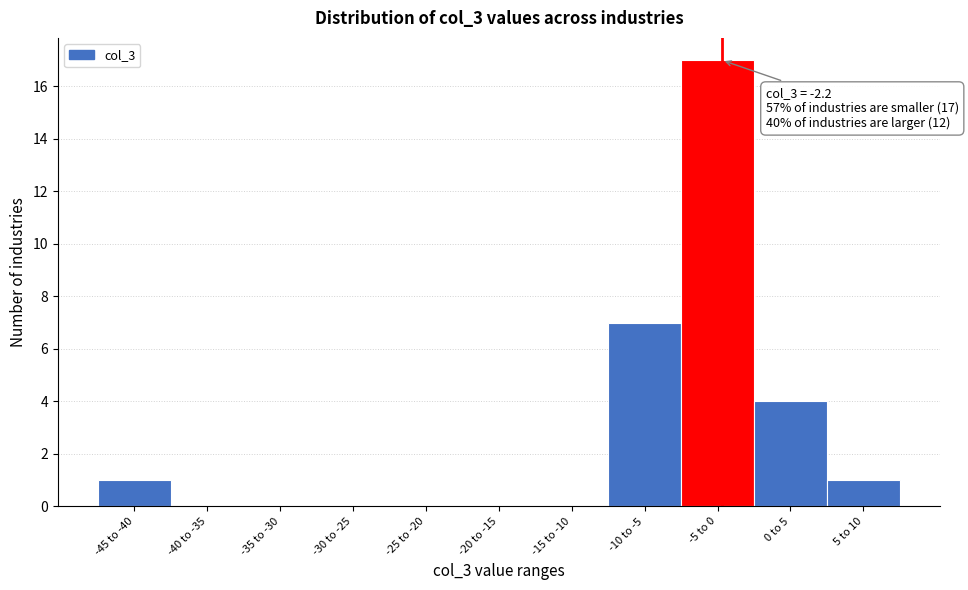

Reading left to right, what are all the values shown in this chart?

-45 to -40=1	-40 to -35=0	-35 to -30=0	-30 to -25=0	-25 to -20=0	-20 to -15=0	-15 to -10=0	-10 to -5=7	-5 to 0=17	0 to 5=4	5 to 10=1